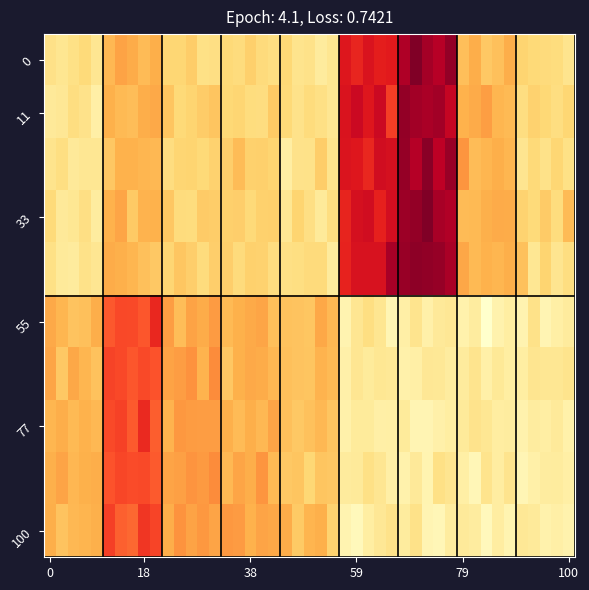

Reading left to right, what are all the values shown in this chart?

DOUGLAS: 2.4	11.8	7.5	7.0	3.1	32.1	40.2	12.8	5.4
EPICEA: 11.7	25.4	14.6	12.8	10.5	0.0	0.0	0.0	0.0